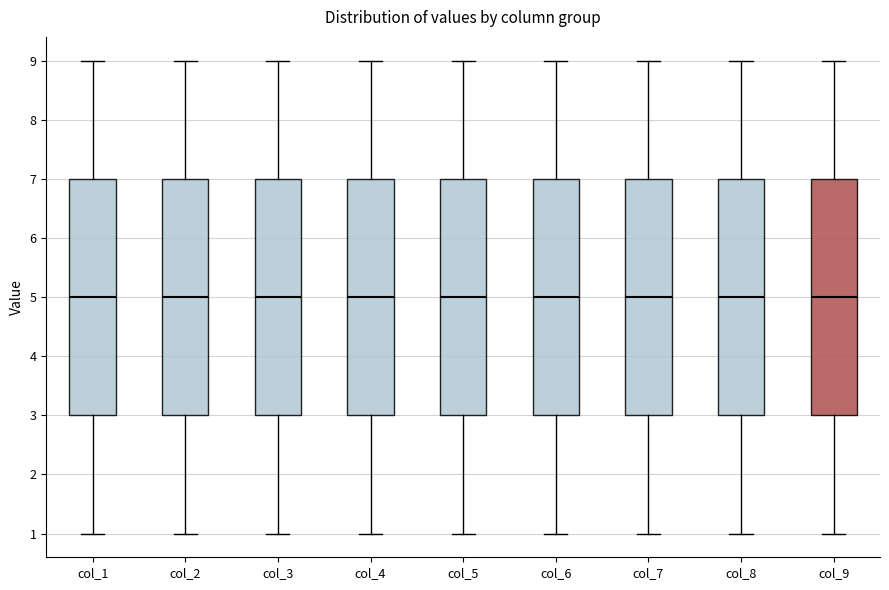

Where does the median line of the box for col_8 sit on the y-axis? The values are not printed on the chart, so give them approximately, as read against the axis.

5